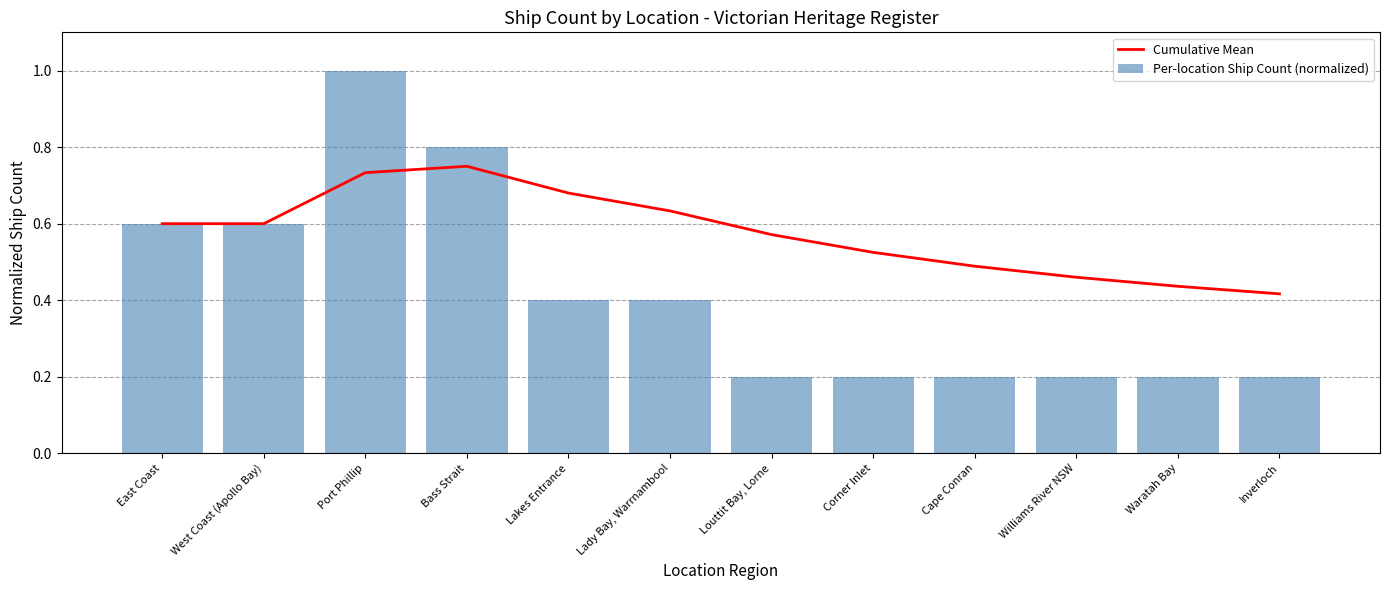

What is the difference between the maximum and second lowest values in the Cumulative Mean series?

0.3